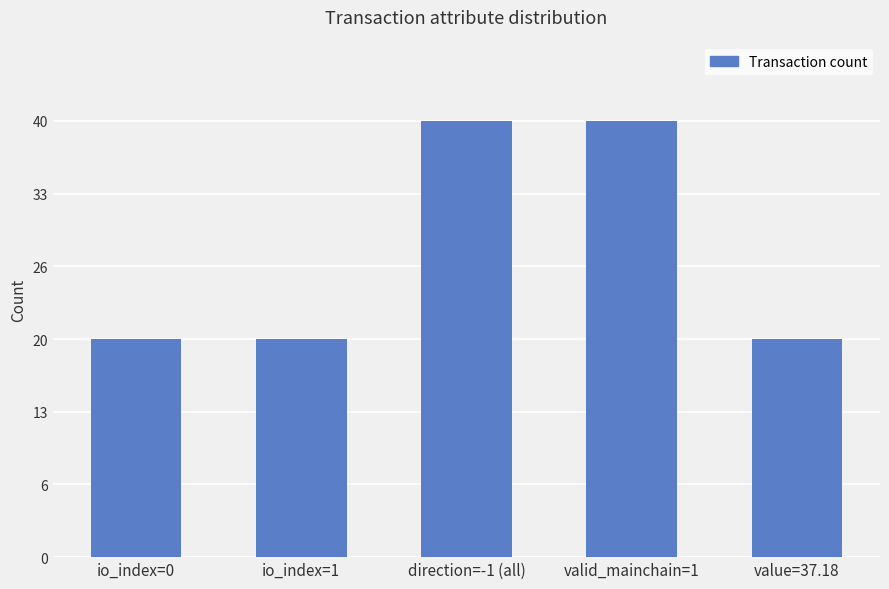

What is the difference between the maximum and minimum values?

20